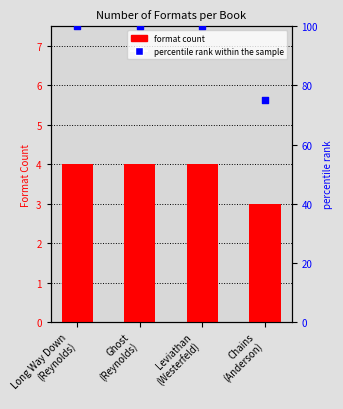

Which series has the widest spread of Y values?

percentile rank within the sample